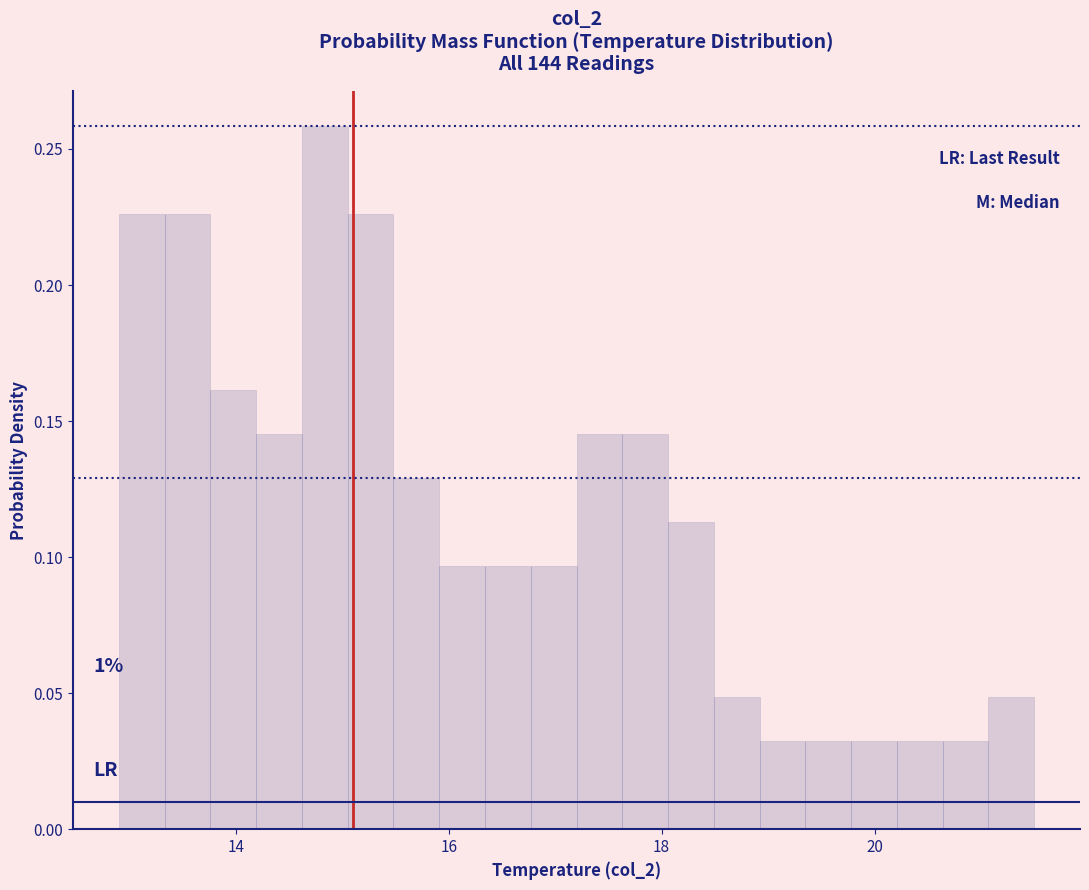

Read against the x-axis, roughly where is the centre of the tallest bar?

14.8